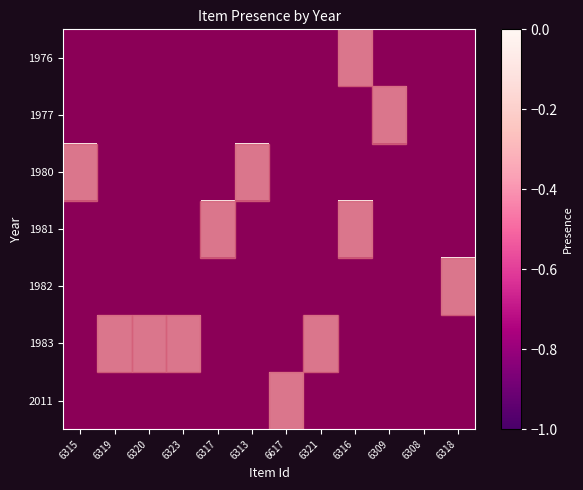

At which category does the chart reach its minimum across all series?

6316